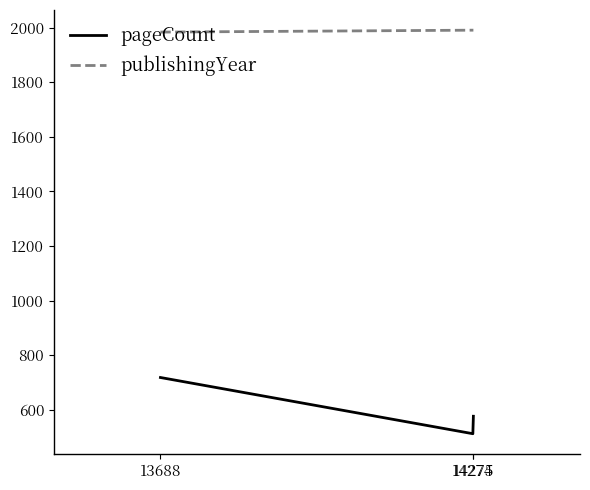

Where does the pageCount series first go above 576?

13688